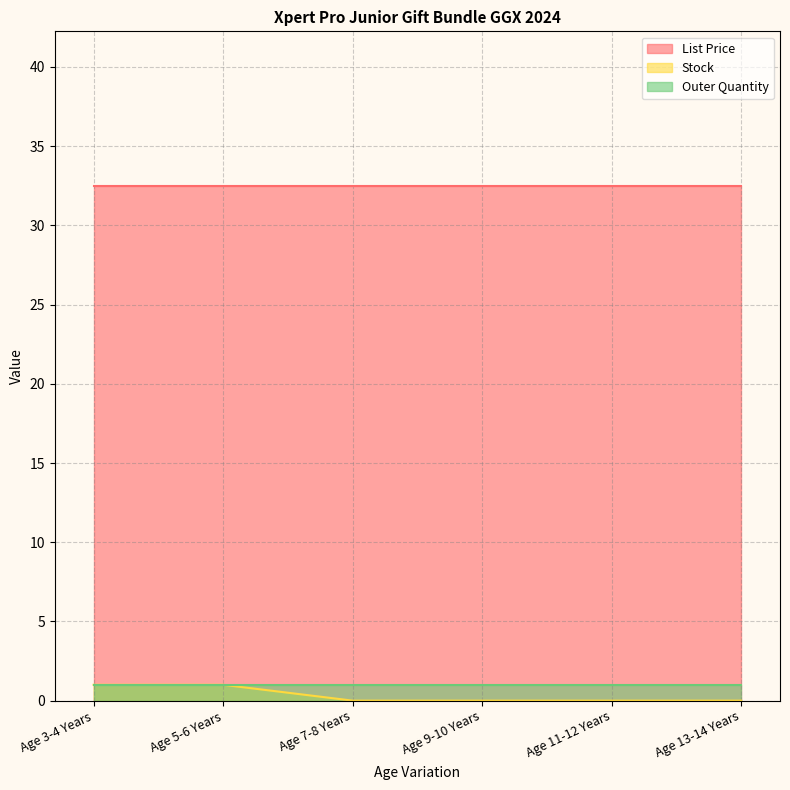

List the labels in order of Stock value, largest first.

Age 3-4 Years, Age 5-6 Years, Age 7-8 Years, Age 9-10 Years, Age 11-12 Years, Age 13-14 Years